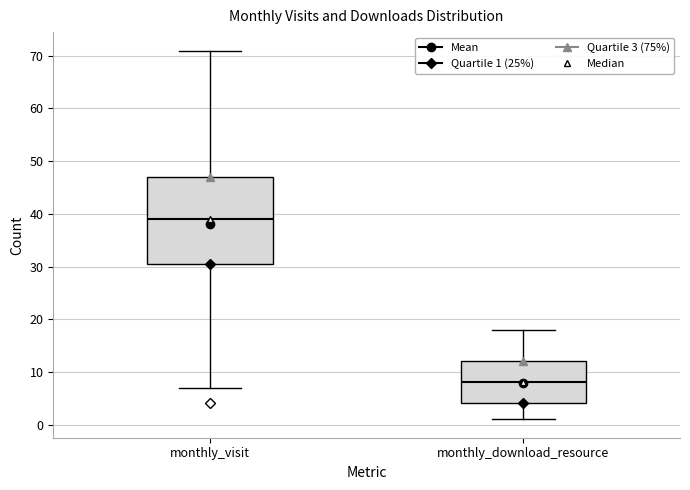

Reading left to right, transcribe this box plot: for each box, give where its median line is, the range the box spans, and where its two whiskers end, as read against the y-axis. The values are not printed on the chart, so give them approximately, as read against the axis.

monthly_visit: median 39, box 31 to 47, whiskers 7 to 71
monthly_download_resource: median 8, box 4 to 12, whiskers 1 to 18